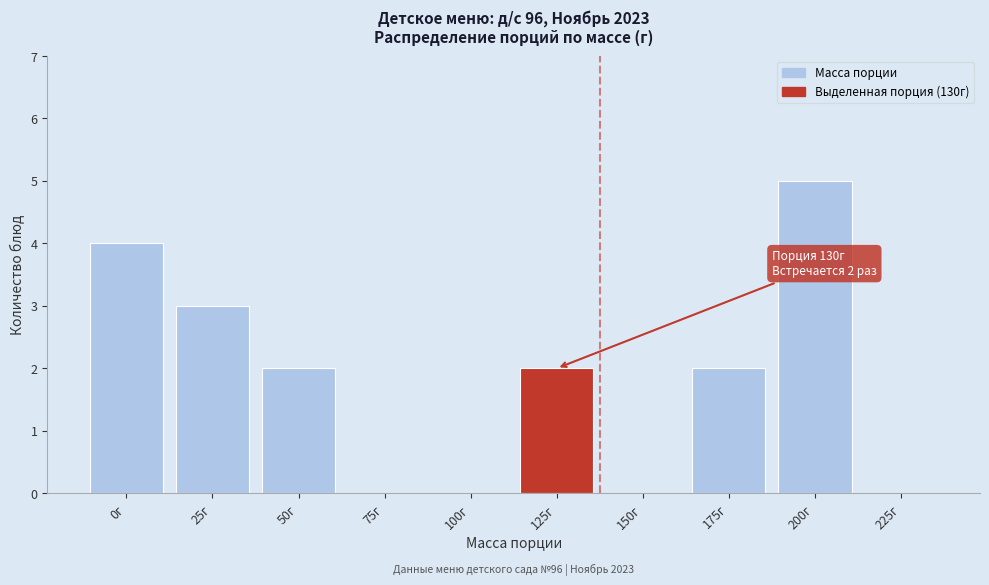

Reading left to right, transcribe all the data shown in this chart.

0г=4	25г=3	50г=2	75г=0	100г=0	125г=2	150г=0	175г=2	200г=5	225г=0